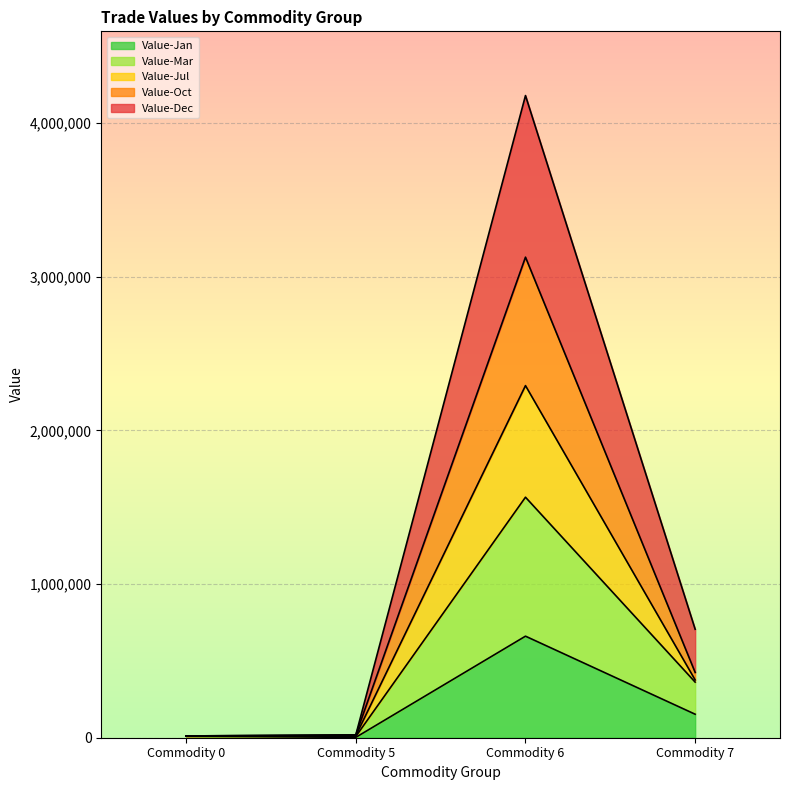

How many values in the Value-Dec series are below 705759?

2